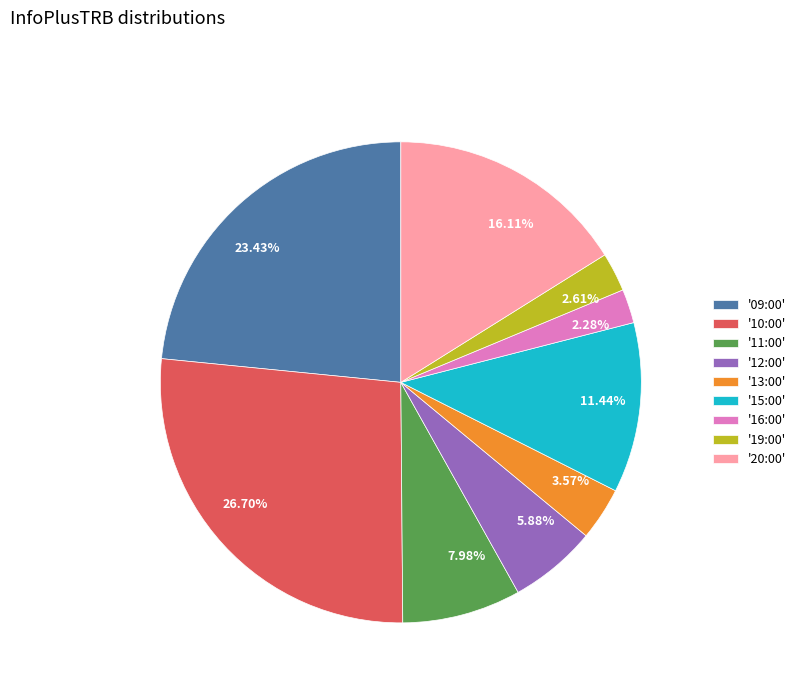

Is there a majority slice in this chart?

No